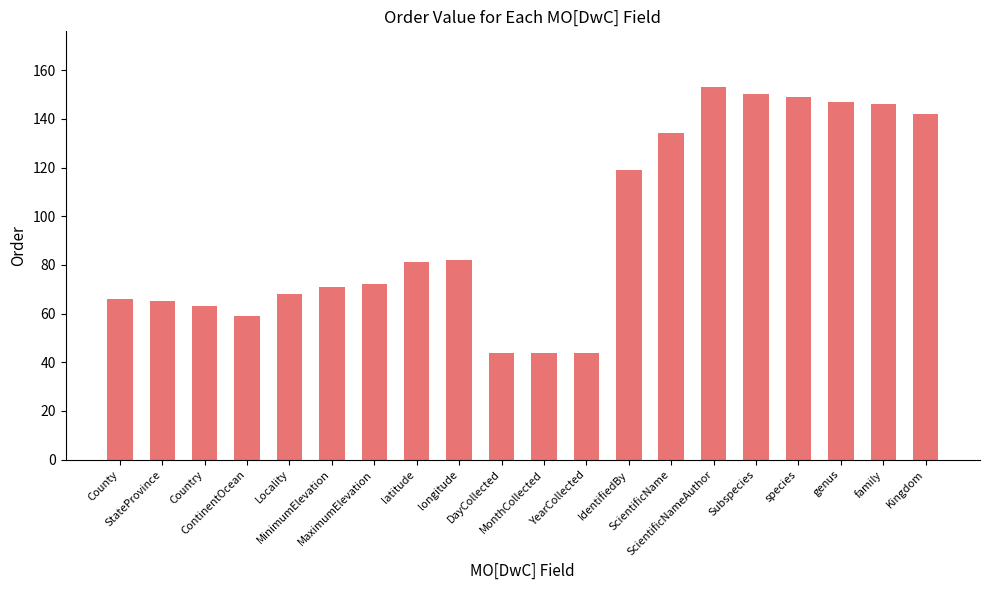

Between Kingdom and Locality, which is larger?

Kingdom